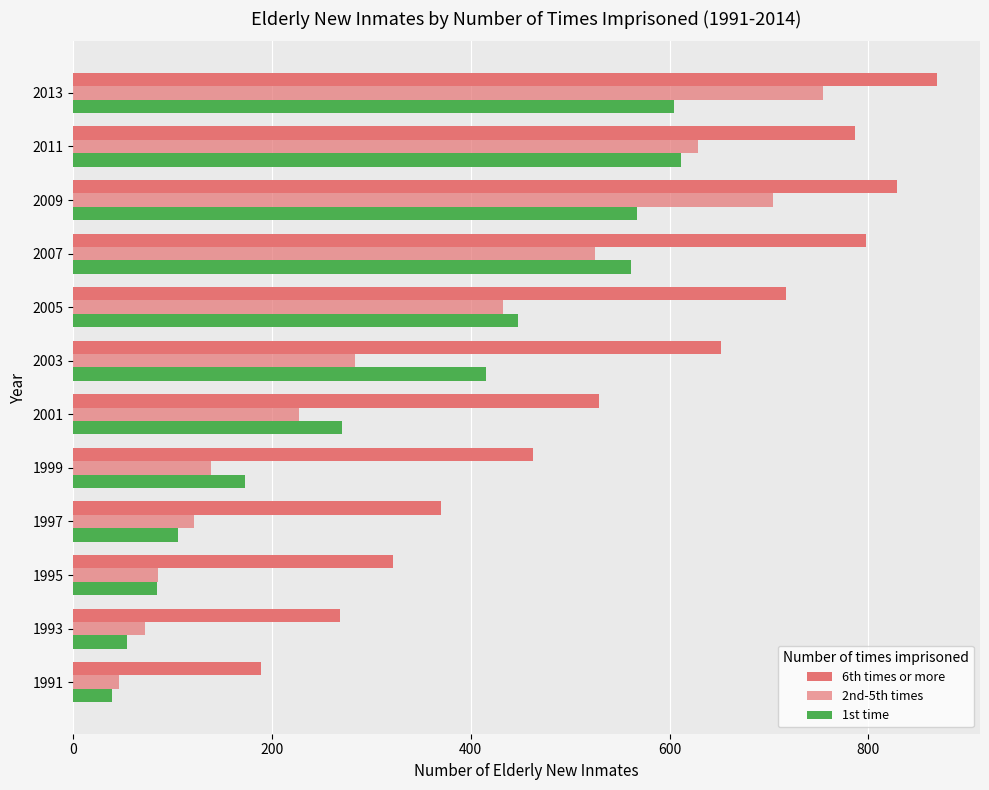

How many data points in 6th times or more are less than 652?

6